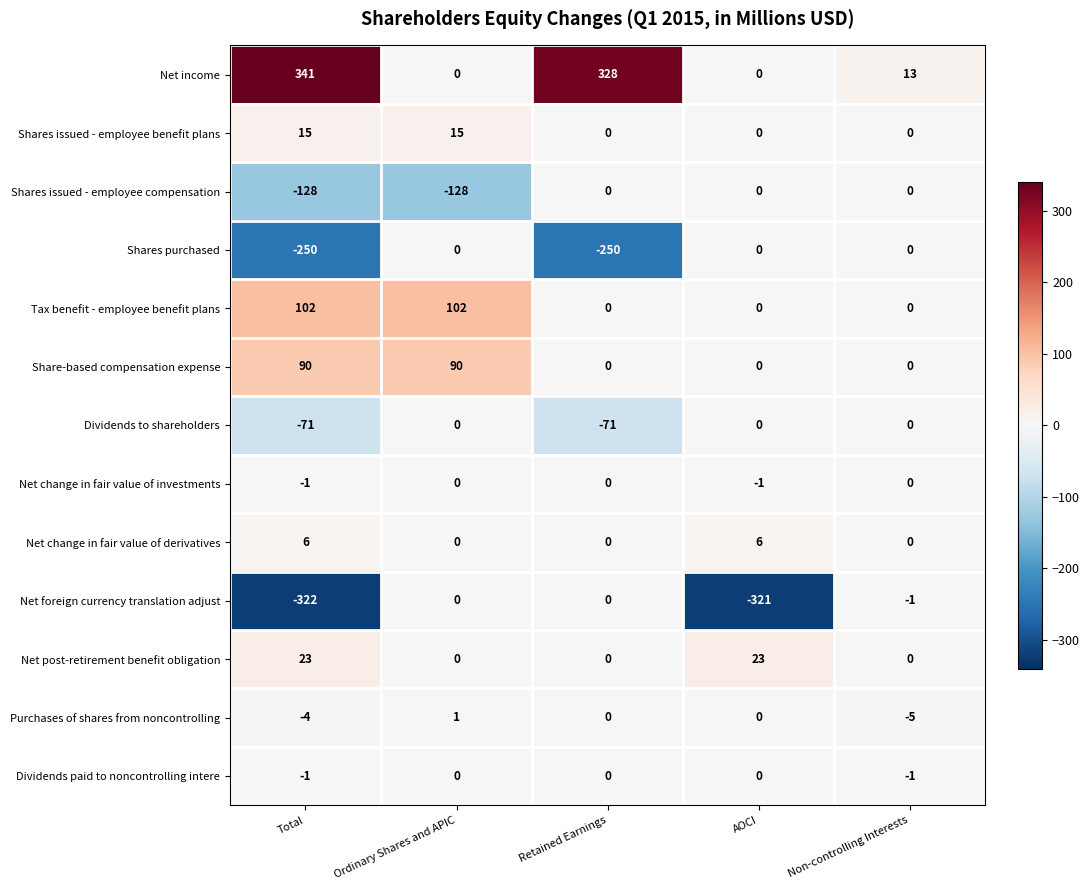

Which series has the largest total across all categories?

Net income